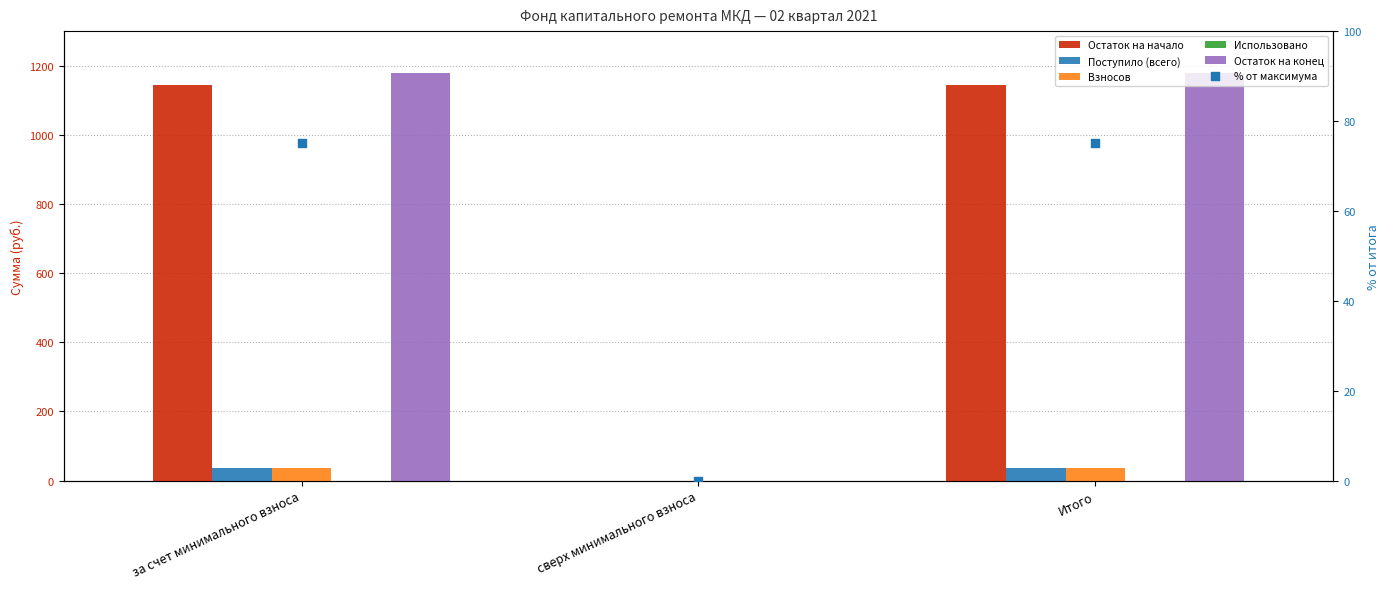

Is the value of Взносов at за счет минимального взноса greater than the value of Остаток на конец at сверх минимального взноса?

Yes